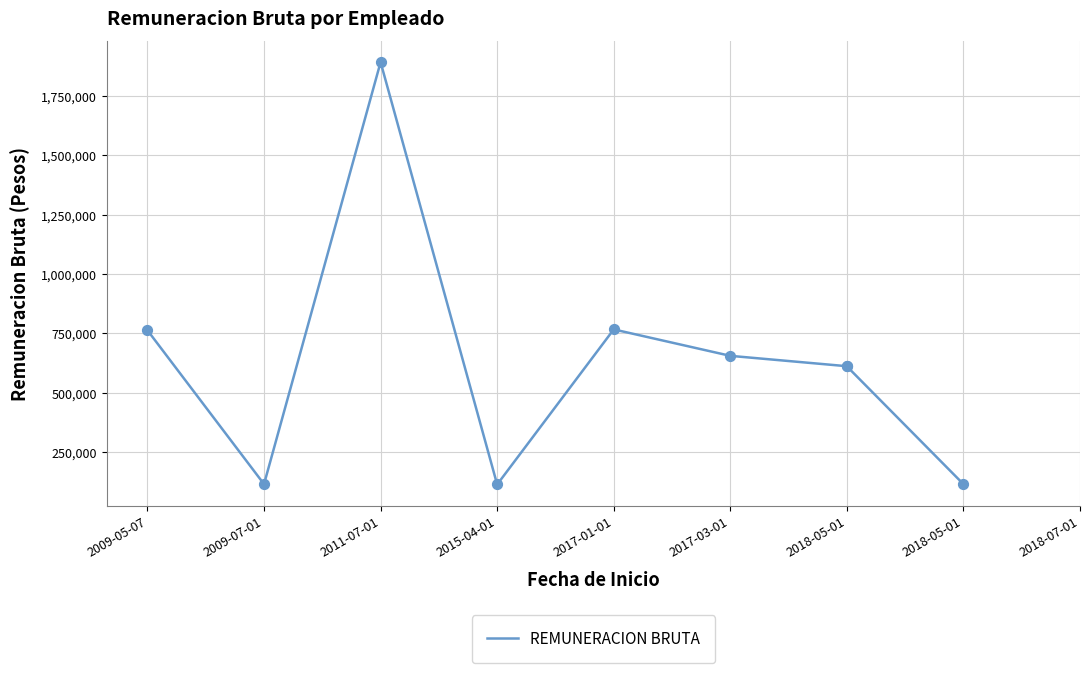

What is the ratio of the value at 2018-05-01 to the value at 2017-03-01?

0.9